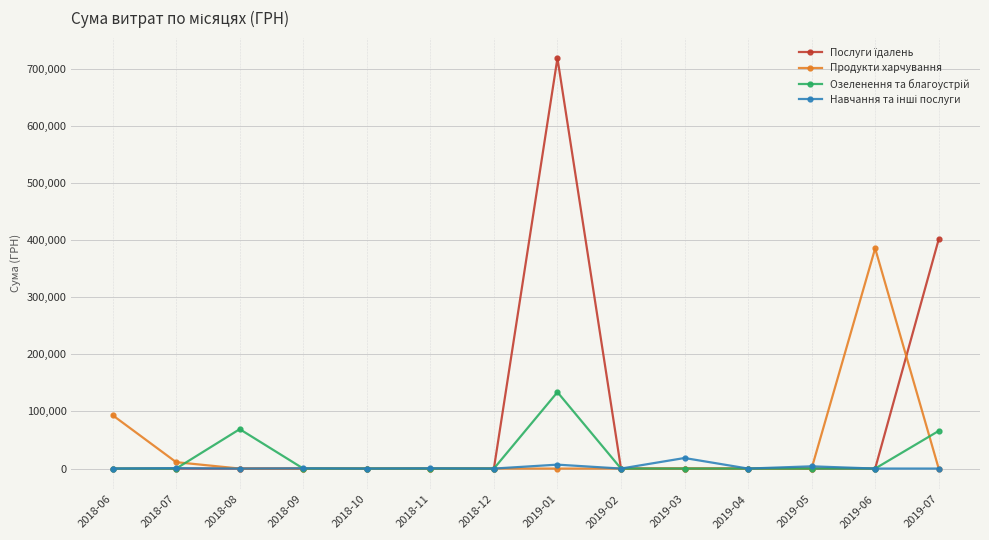

What is the difference between the highest and lowest values at 2018-08?

69029.4